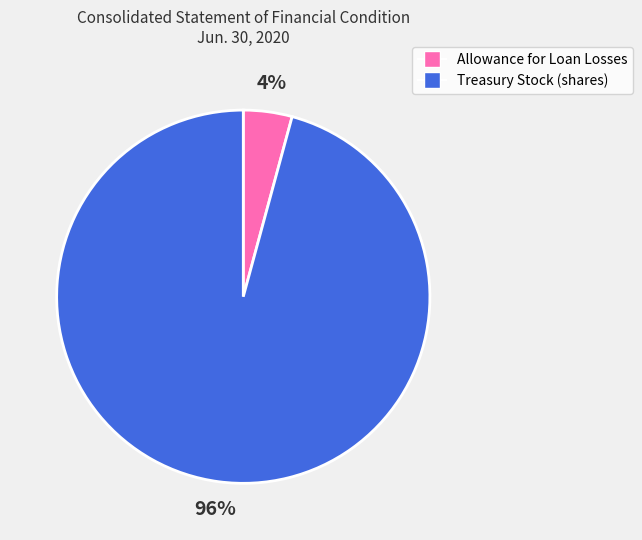

Combined, do Allowance for Loan Losses and Treasury Stock (shares) account for over 50%?

Yes